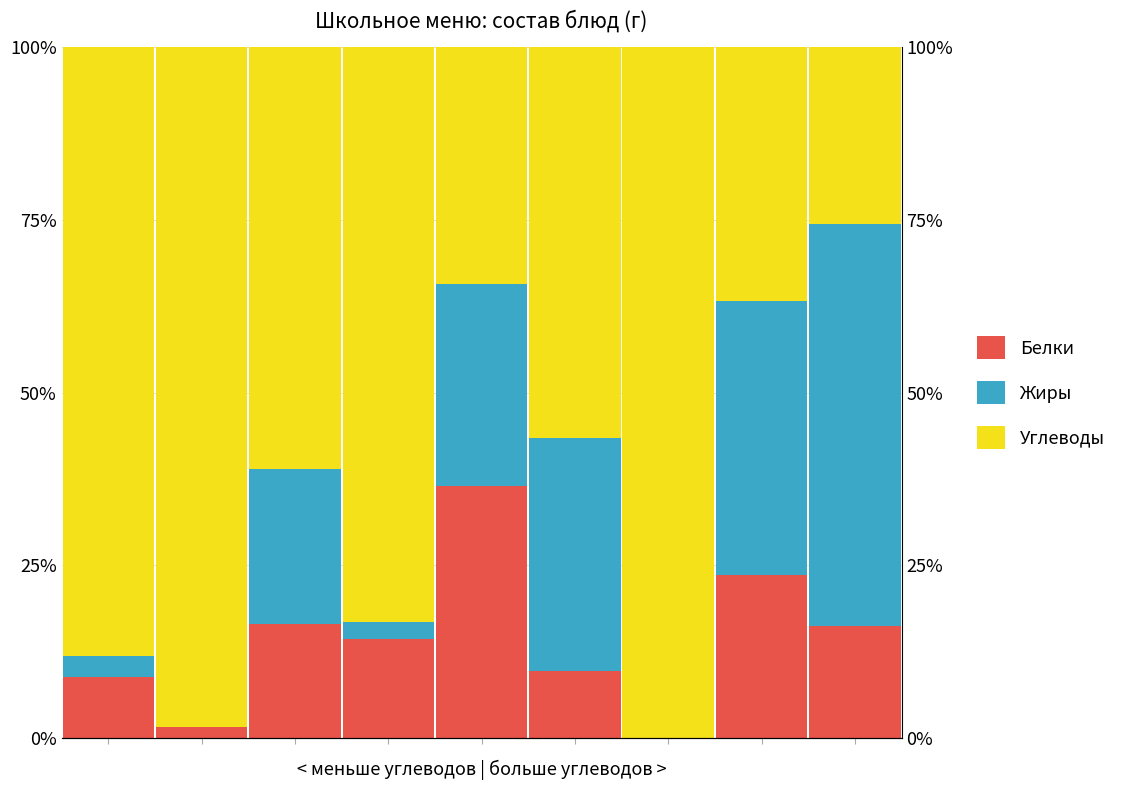

Which series has the largest total across all categories?

Углеводы